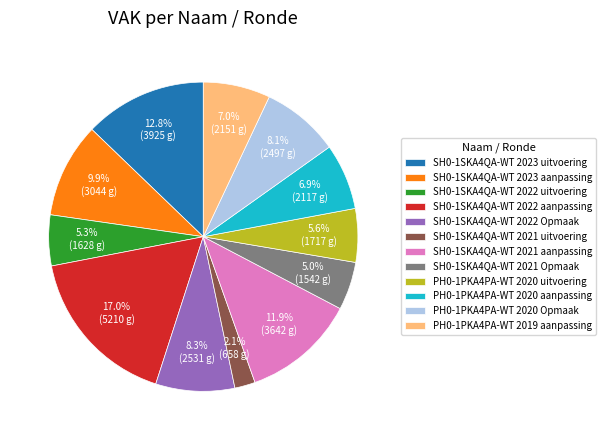

How many slices are in this pie chart?

12